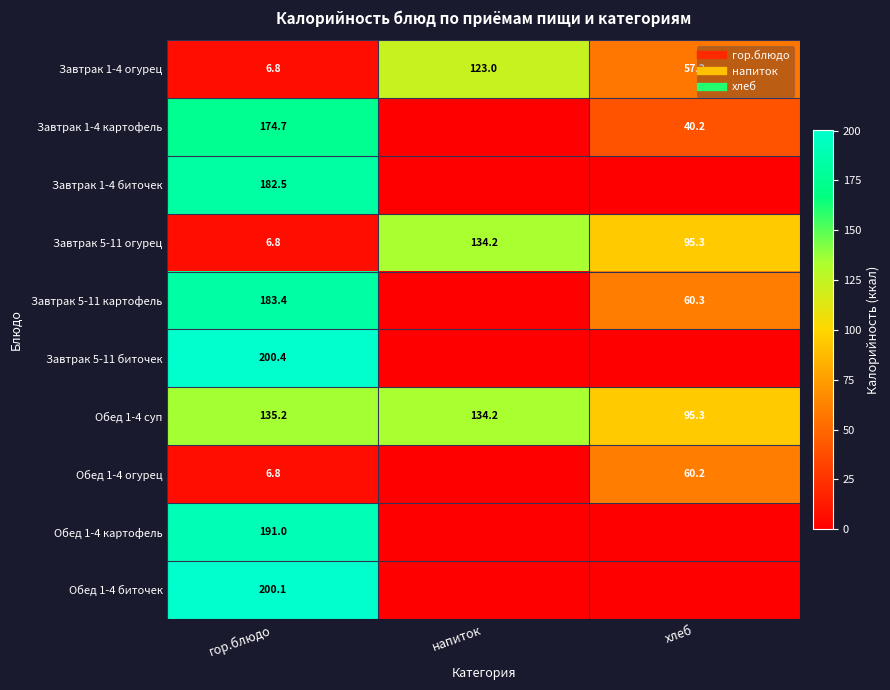

At which category is the sum across all series the highest?

гор.блюдо